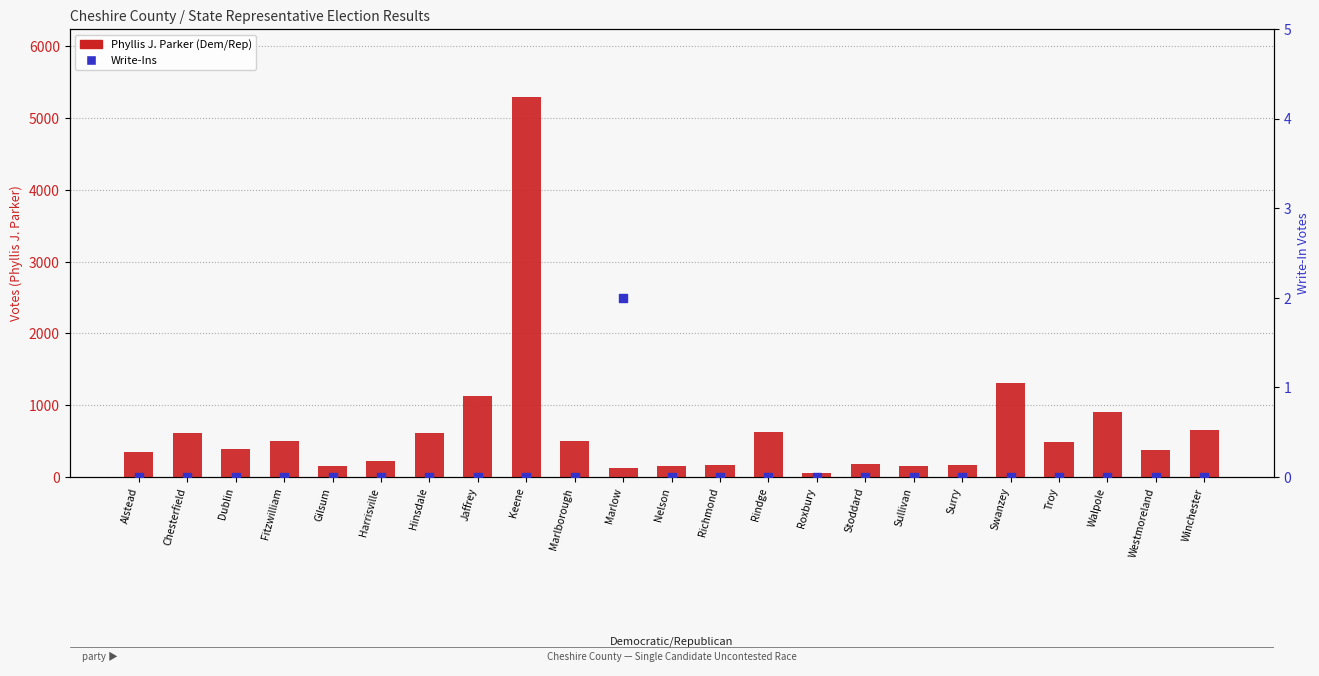

At which category is the sum across all series the highest?

Keene